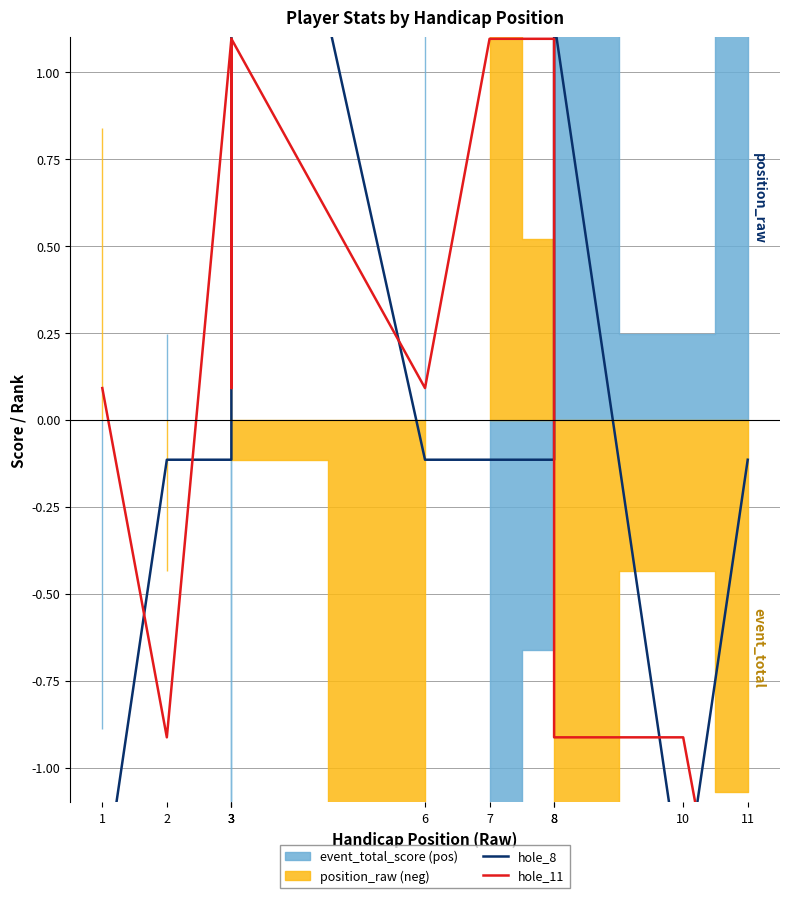

True or false: hole_11 has more than 0 interior local peaks.

True